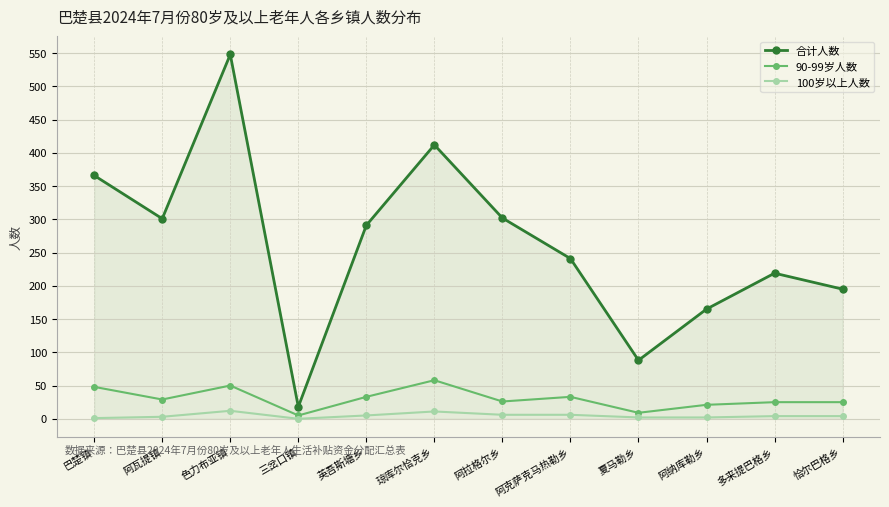

Which series has the widest spread of values?

合计人数